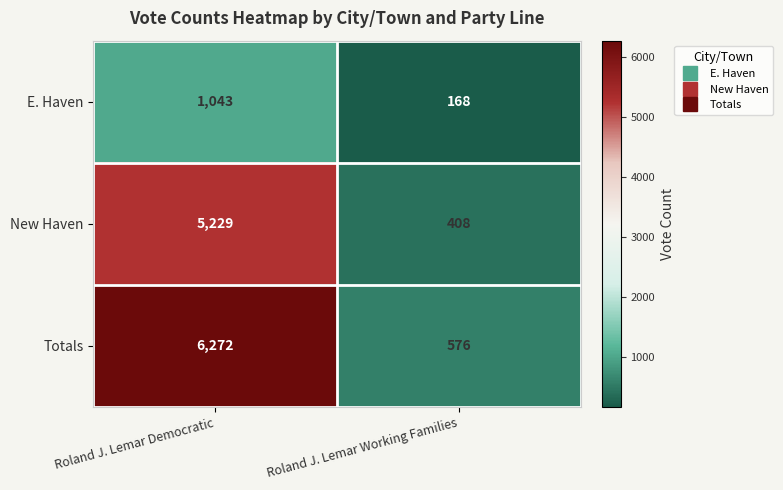

Which series has the largest total across all categories?

Totals